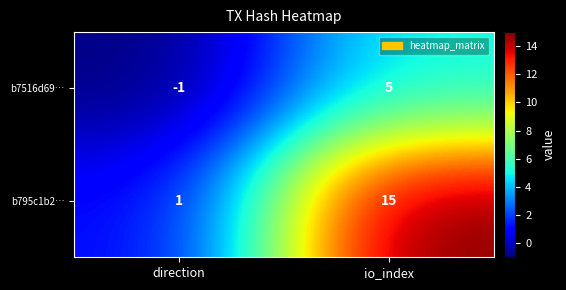

Which series has the largest range (max minus min)?

b795c1b2…